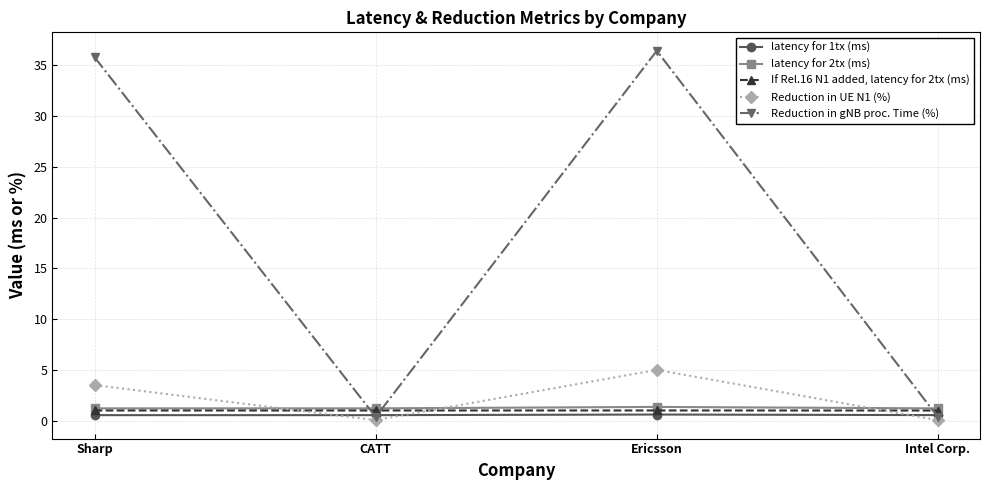

At how many categories does at least one series exceed 11?

2